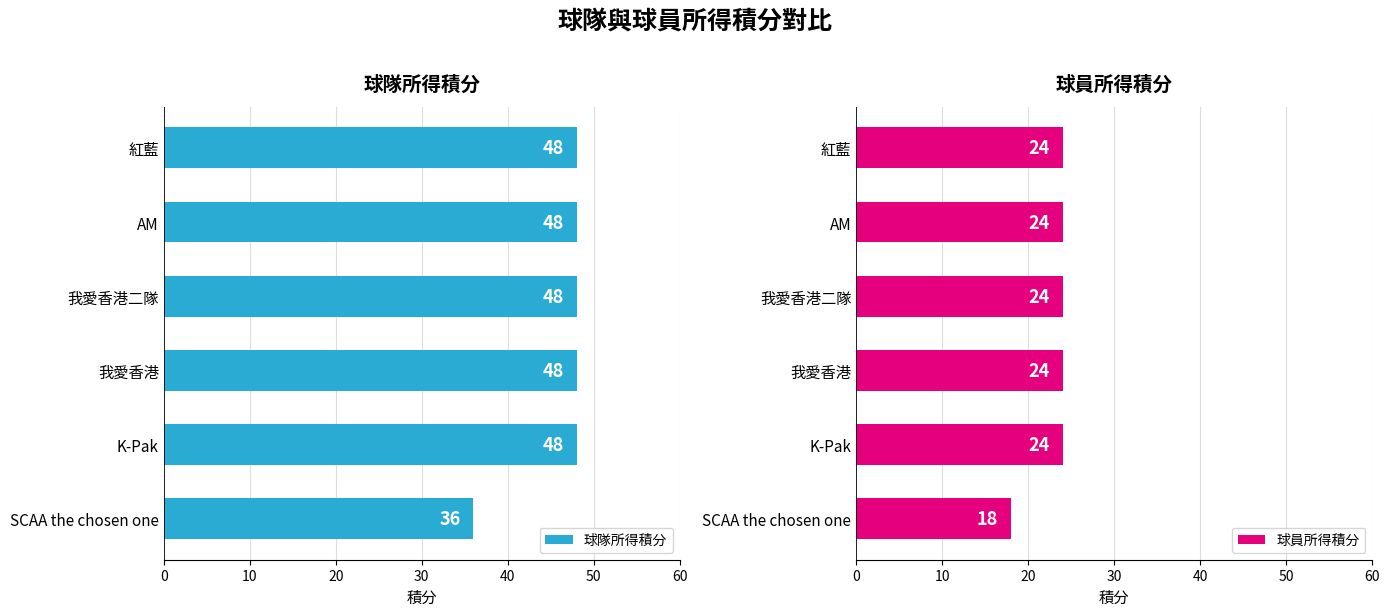

How many groups of bars are there?

6